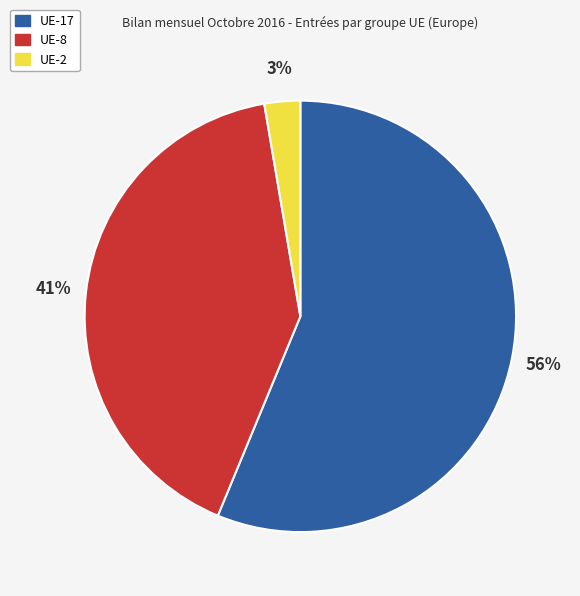

Count the number of slices in the pie.

3